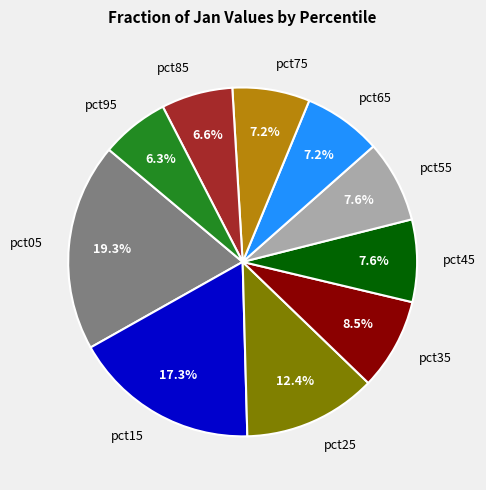

Is the sum of pct45 and pct55 greater than half?

No